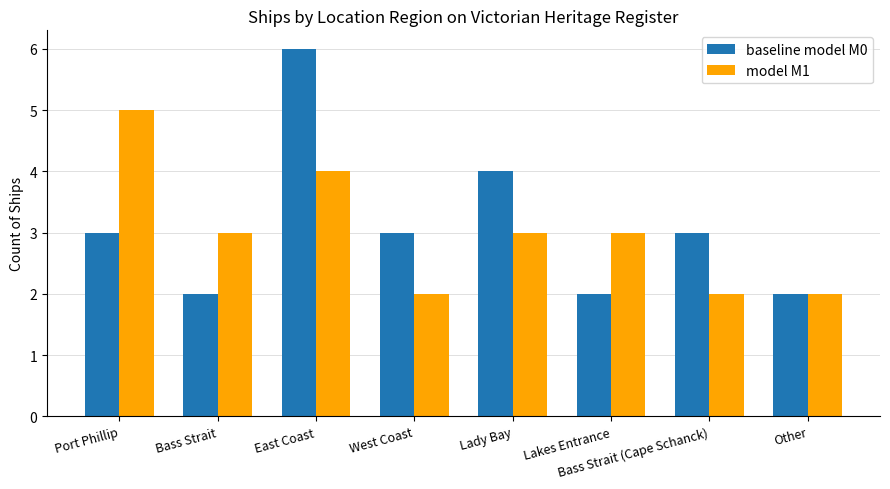

Which series has the largest total across all categories?

baseline model M0